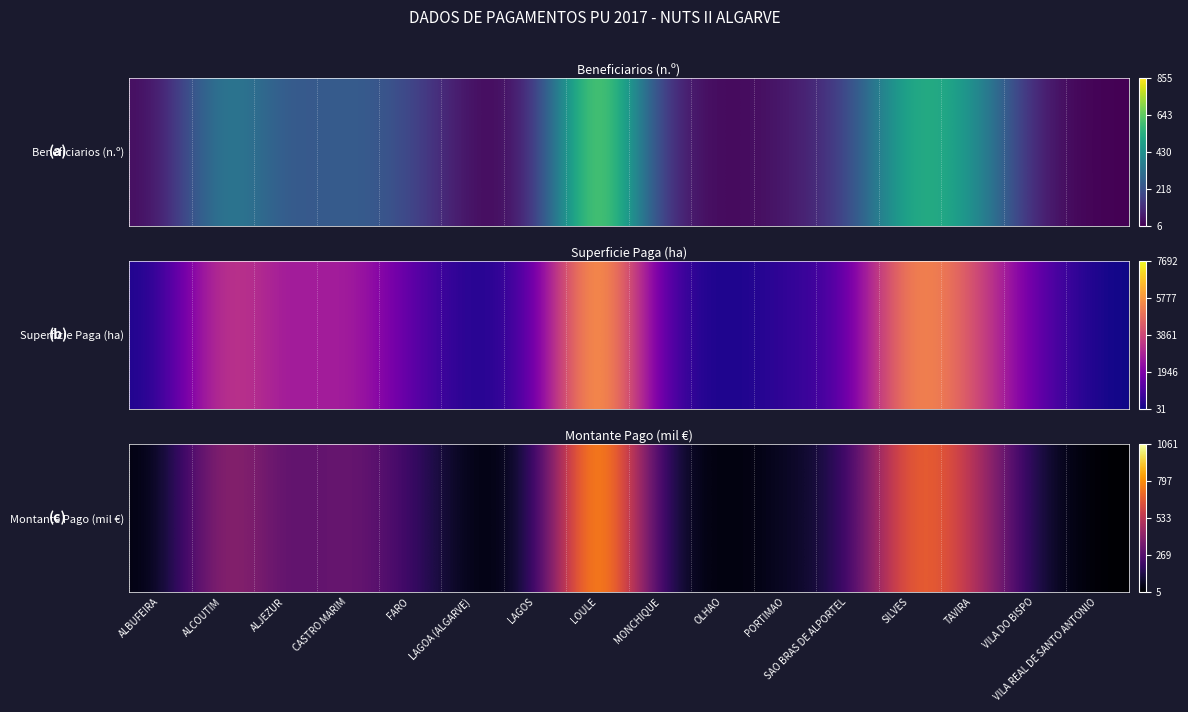

True or false: the data shows 0.6 at VILA REAL DE SANTO ANTONIO.

False